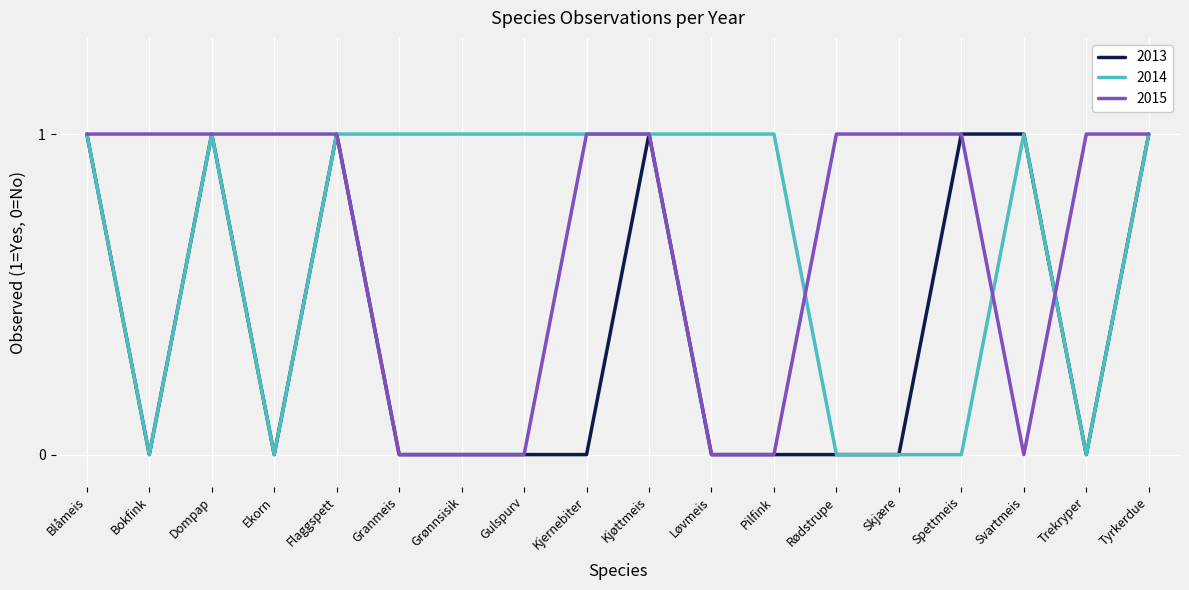

True or false: 2014 has a value of 1 at Kjernebiter.

True